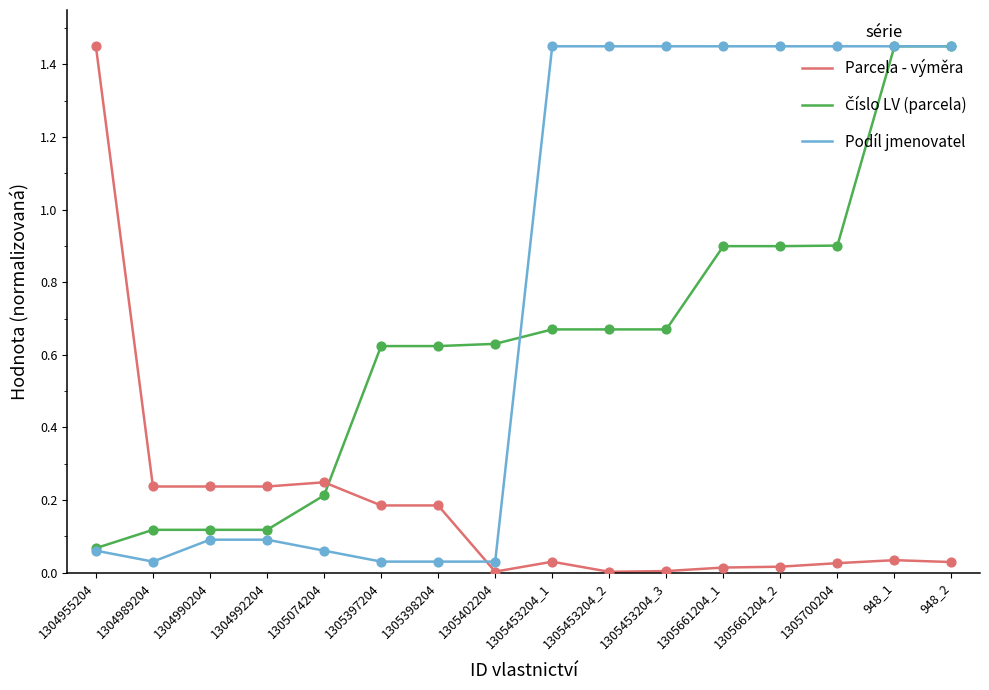

Which series changed the most between 1305398204 and 1305453204_3?

Podíl jmenovatel